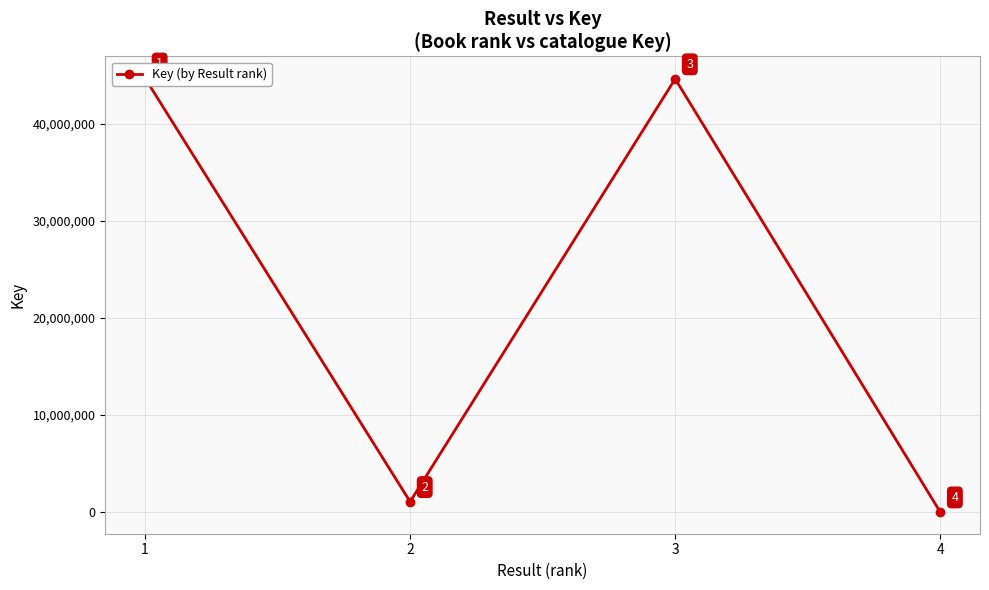

Reading right to left, what are all the values shown in this chart?

4=5378	3=44619037	2=1069041	1=44695299